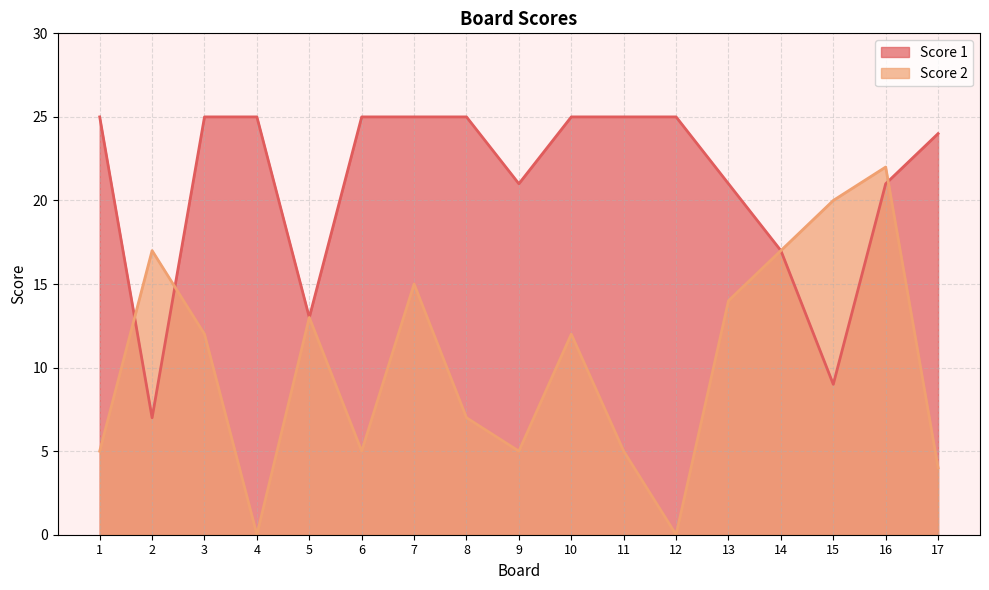

Where is Score 2 nearest to the value 11?

3